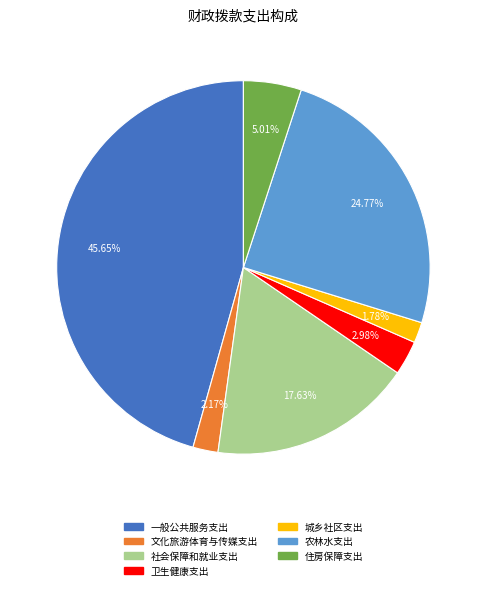

To the nearest percent, what is the difference between the largest and smallest slice percentages?

44%